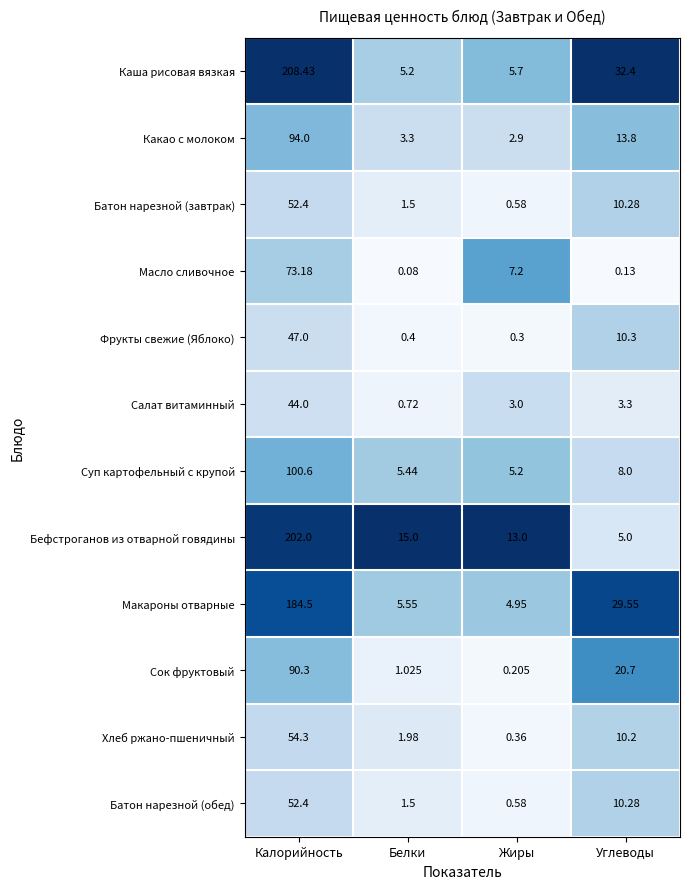

What is the spread (max minus min) of values at Калорийность?

164.4